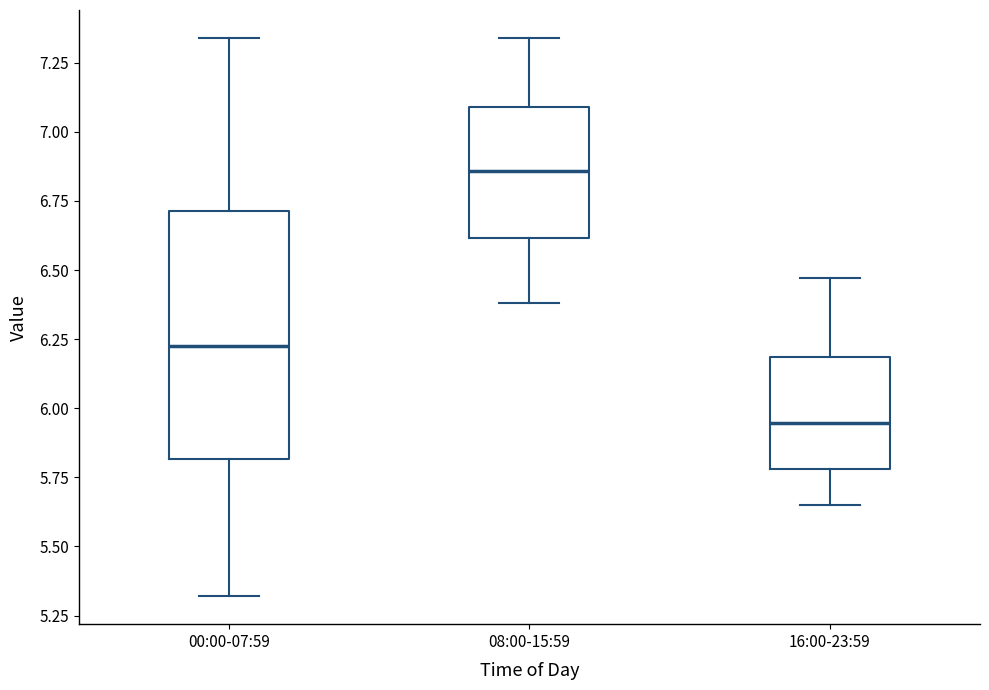

Comparing the boxes themselves (not the whiskers), which one is the tallest?

00:00-07:59